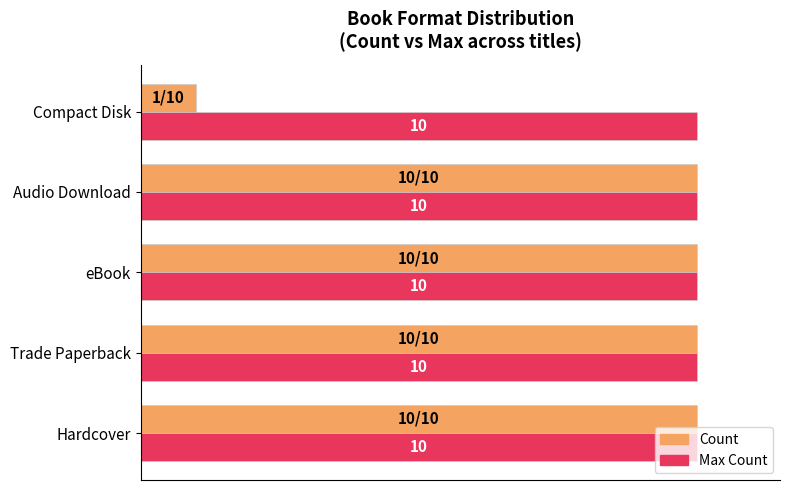

Rank the series by their average value, from lowest to highest.

Count, Max Count